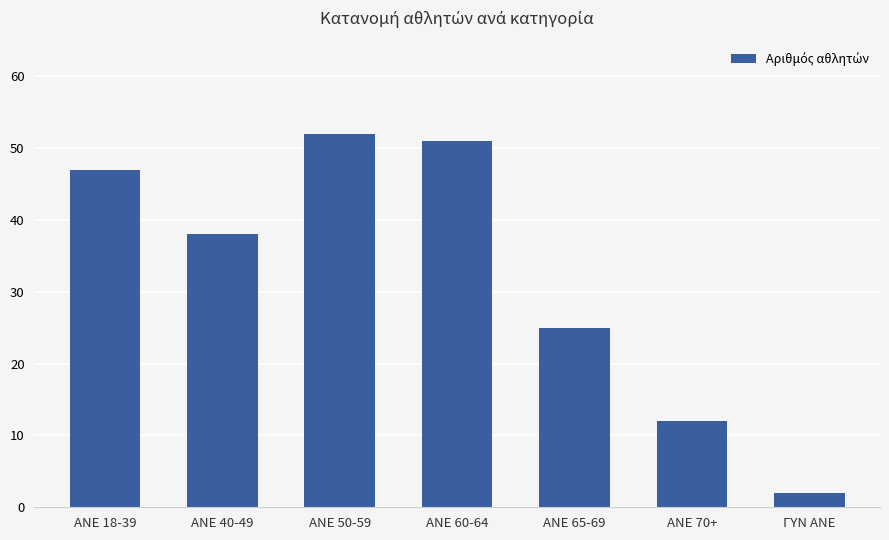

Read the value at ANE 40-49.

38